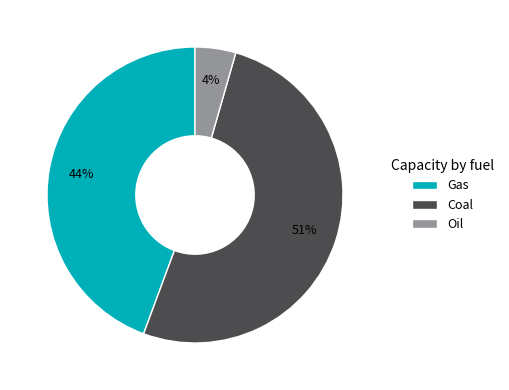

Combined, do Gas and Oil account for over 50%?

No